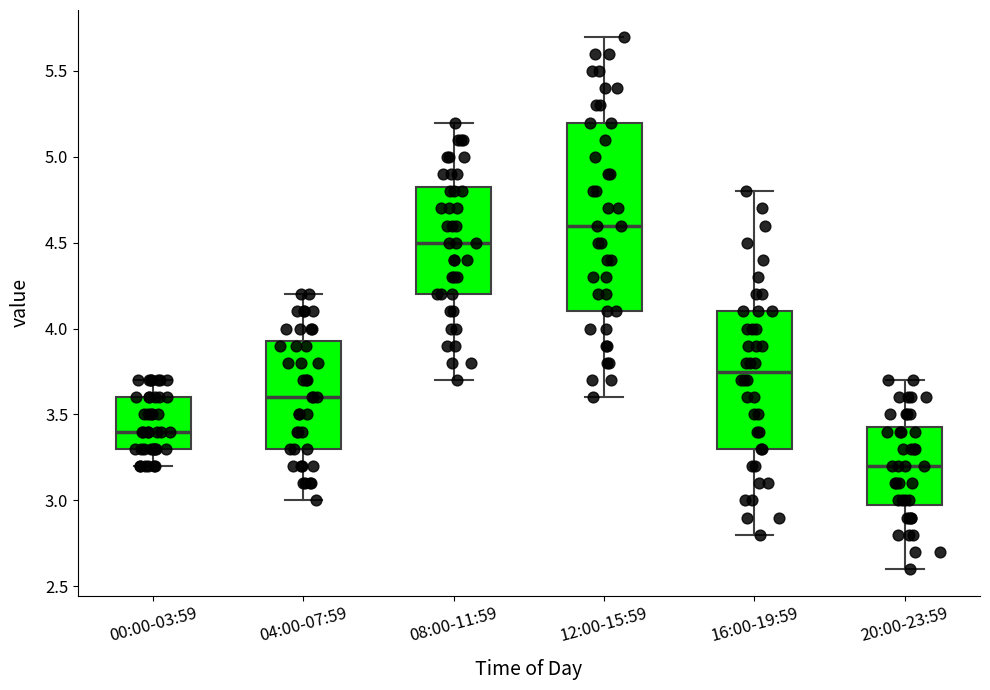

Reading left to right, read every box against the y-axis: the position of its median line, the range the box covers, and the ends of its whiskers. The values are not printed on the chart, so give them approximately, as read against the axis.

00:00-03:59: median 3.40, box 3.30 to 3.60, whiskers 3.20 to 3.70
04:00-07:59: median 3.60, box 3.30 to 3.95, whiskers 3.00 to 4.20
08:00-11:59: median 4.50, box 4.20 to 4.85, whiskers 3.70 to 5.20
12:00-15:59: median 4.60, box 4.10 to 5.20, whiskers 3.60 to 5.70
16:00-19:59: median 3.75, box 3.30 to 4.10, whiskers 2.80 to 4.80
20:00-23:59: median 3.20, box 3.00 to 3.45, whiskers 2.60 to 3.70